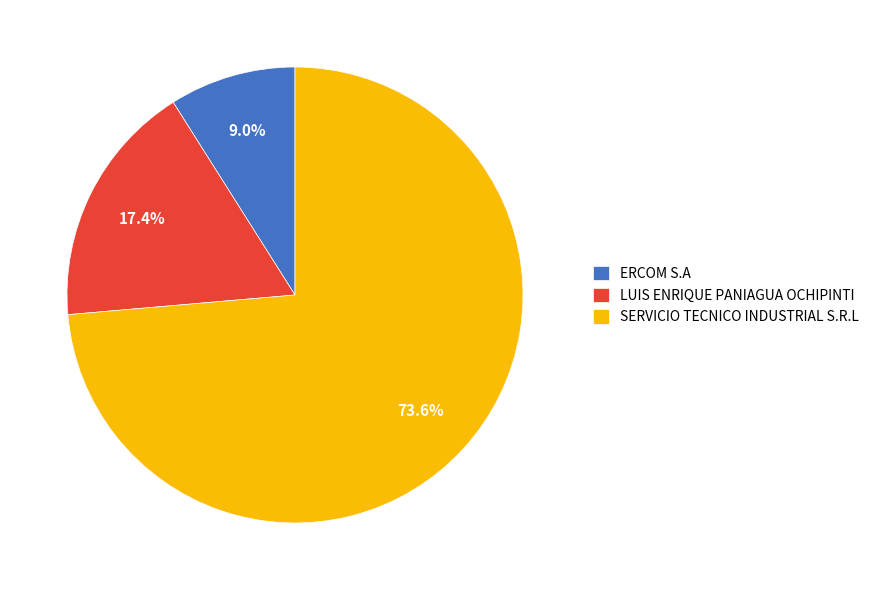

To the nearest percent, what is the combined percentage of LUIS ENRIQUE PANIAGUA OCHIPINTI and ERCOM S.A?

26%